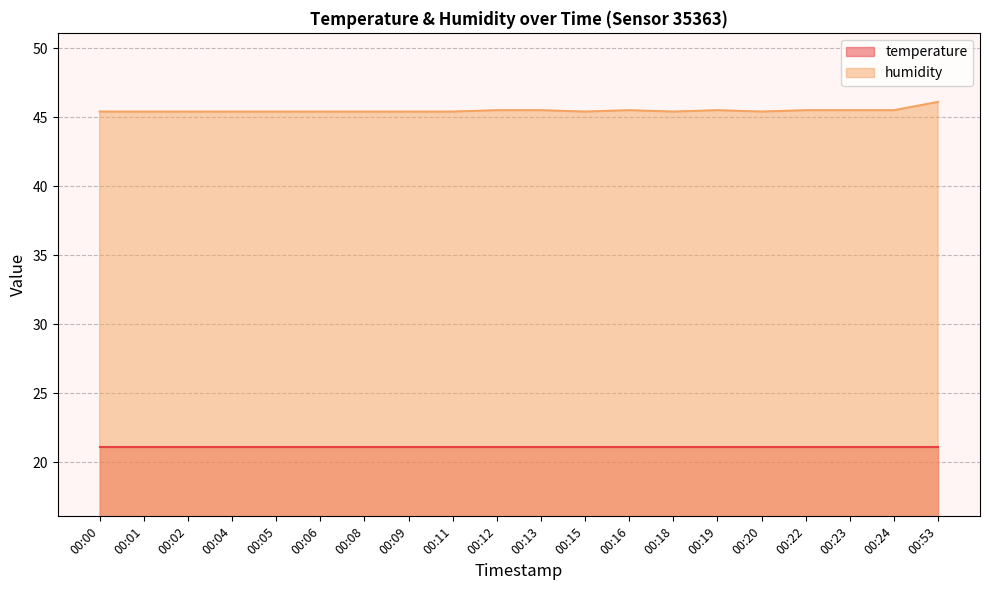

List the series in order of their peak value, highest first.

humidity, temperature